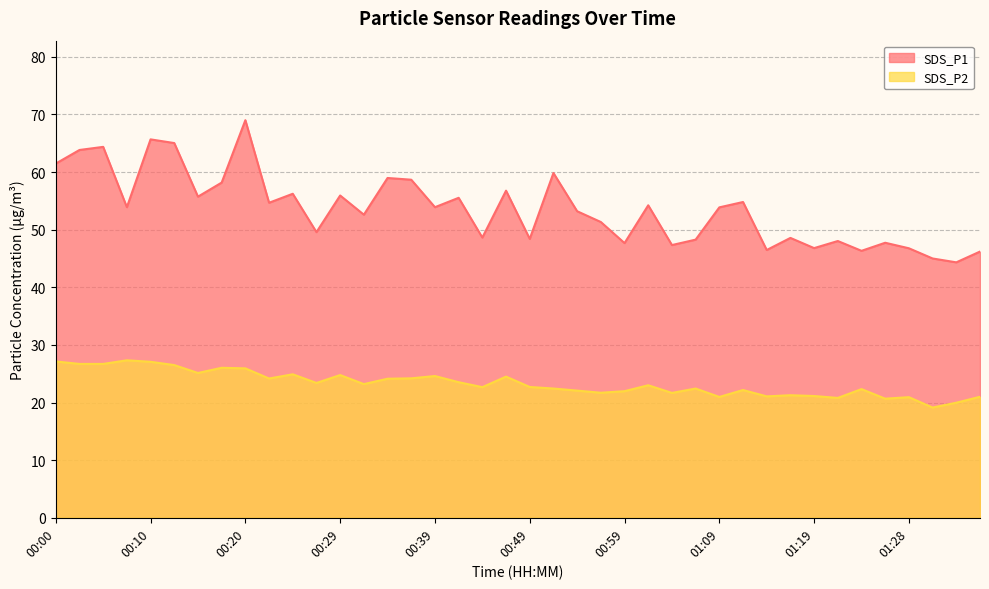

What is the total value across all series at 01:19?

67.9